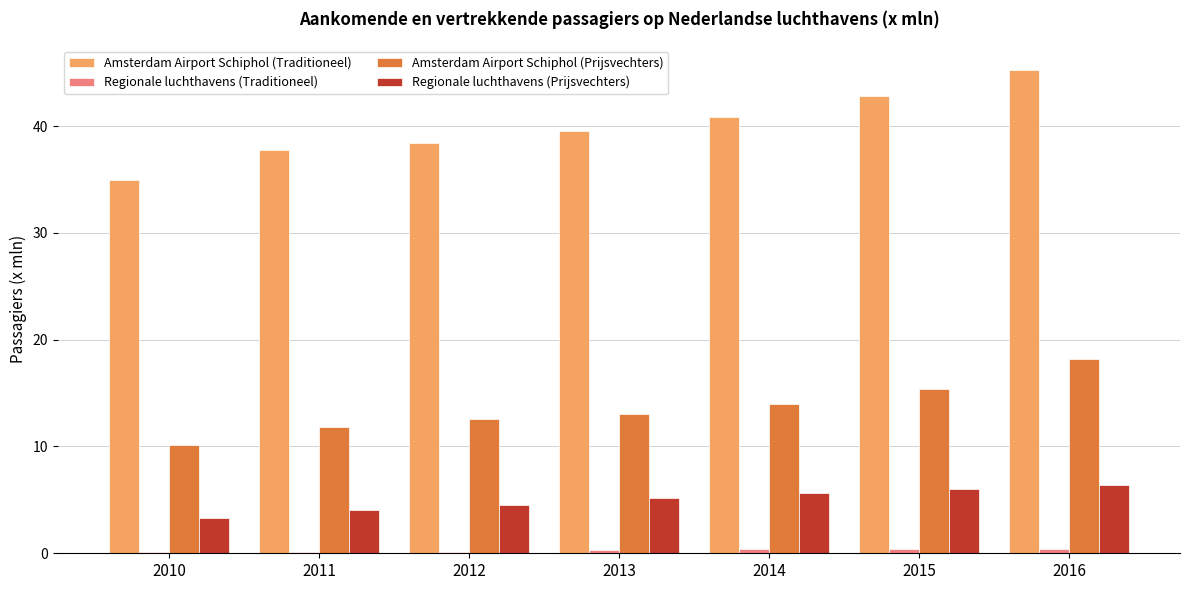

At which label does Amsterdam Airport Schiphol (Traditioneel) first exceed 39?

2013